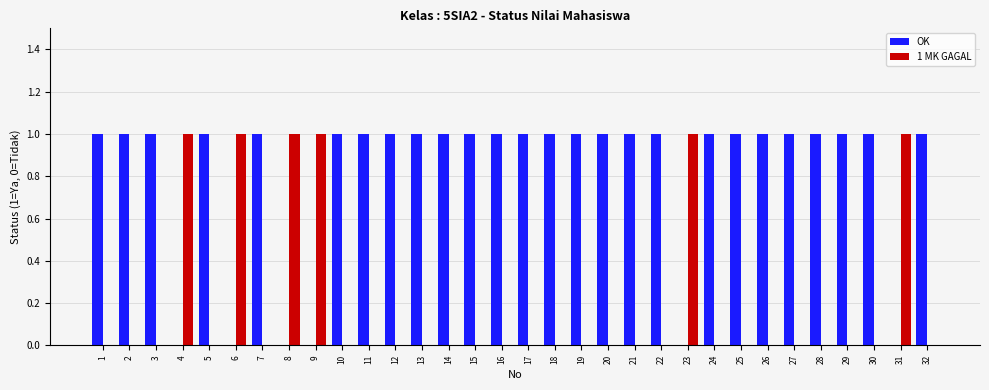

What is the sum of all OK values?

26